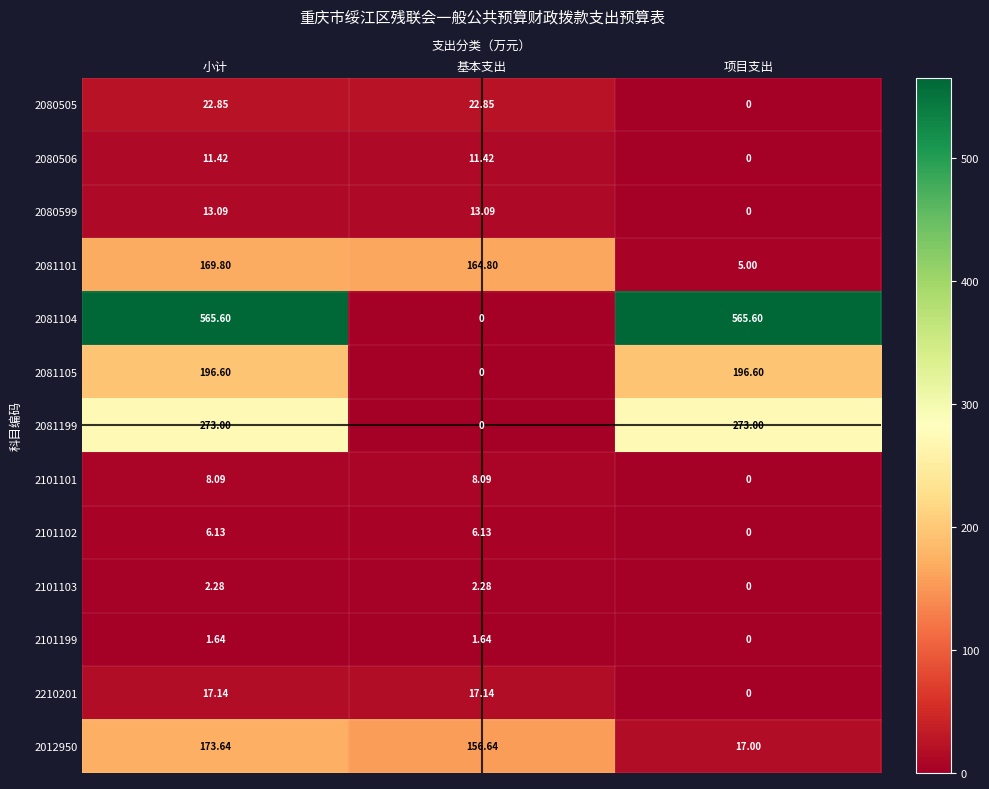

Is the value of 2101102 at 小计 greater than the value of 2080599 at 项目支出?

Yes